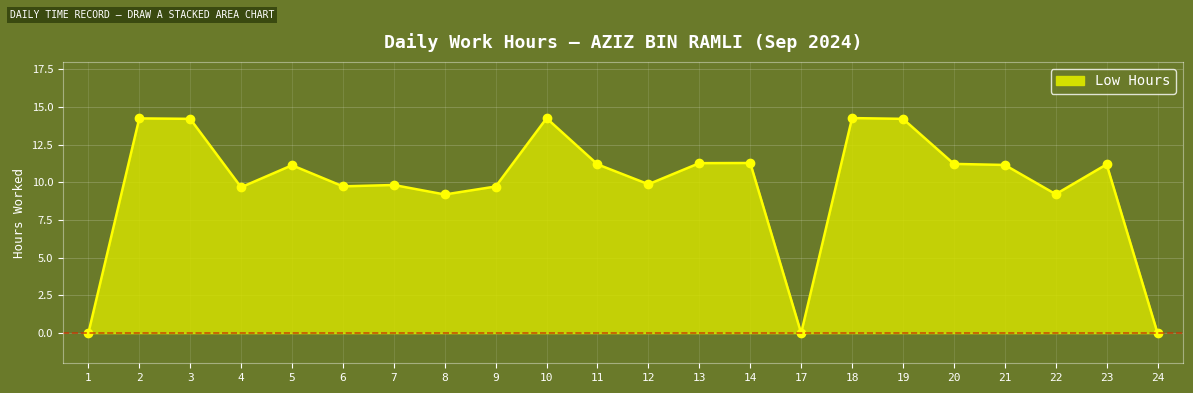

What is the difference between the maximum and minimum values?

14.3